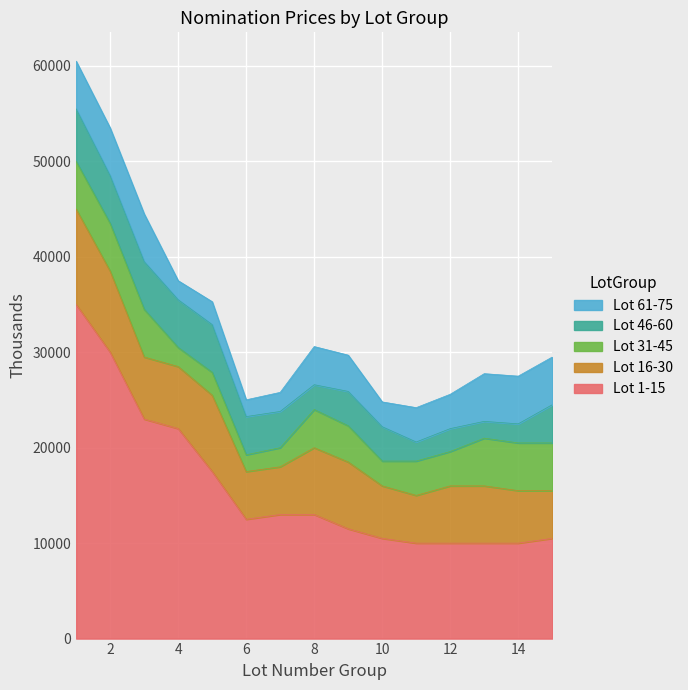

The Lot 46-60 series shows 4000 at 6. True or false?

True